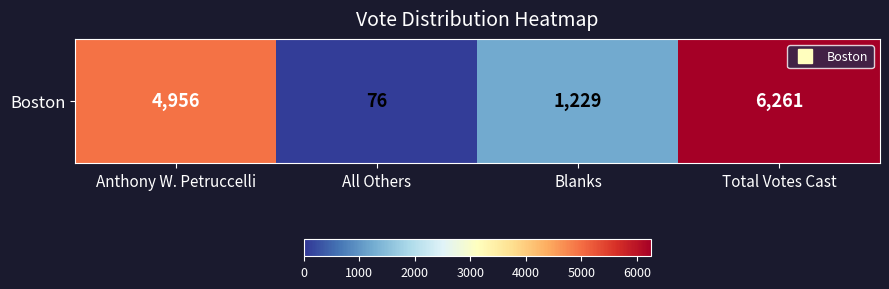

Rank the categories by value from highest to lowest.

Total Votes Cast, Anthony W. Petruccelli, Blanks, All Others